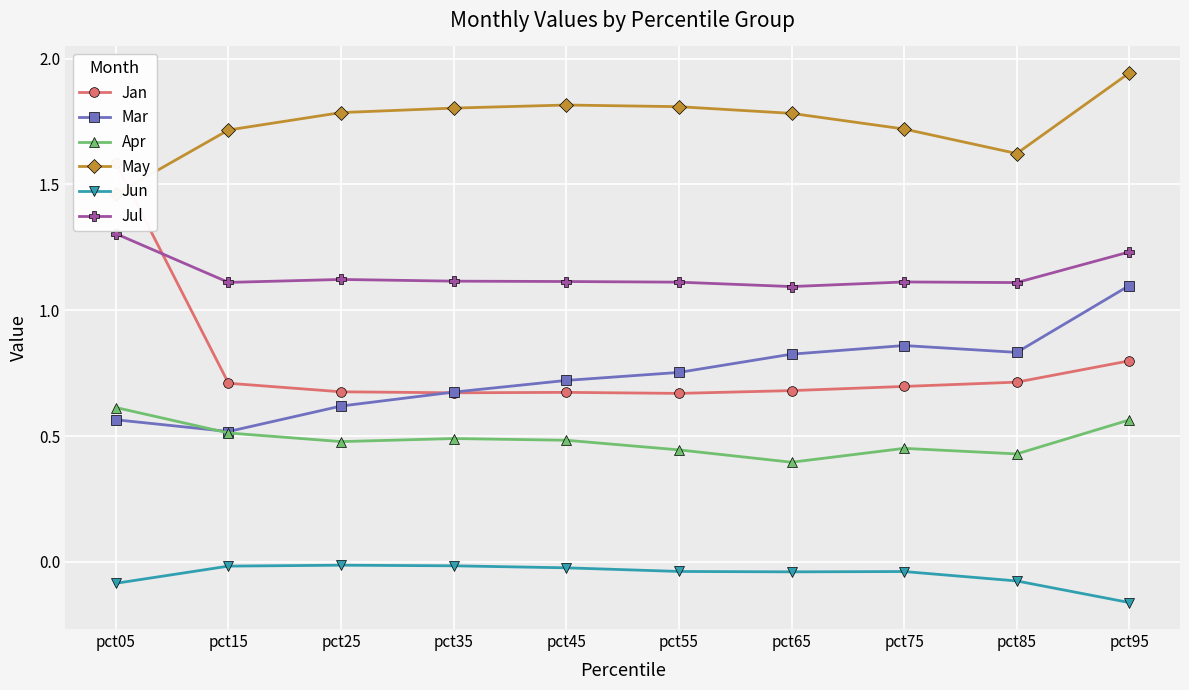

List the labels in order of Jun value, largest first.

pct25, pct35, pct15, pct45, pct55, pct75, pct65, pct85, pct05, pct95